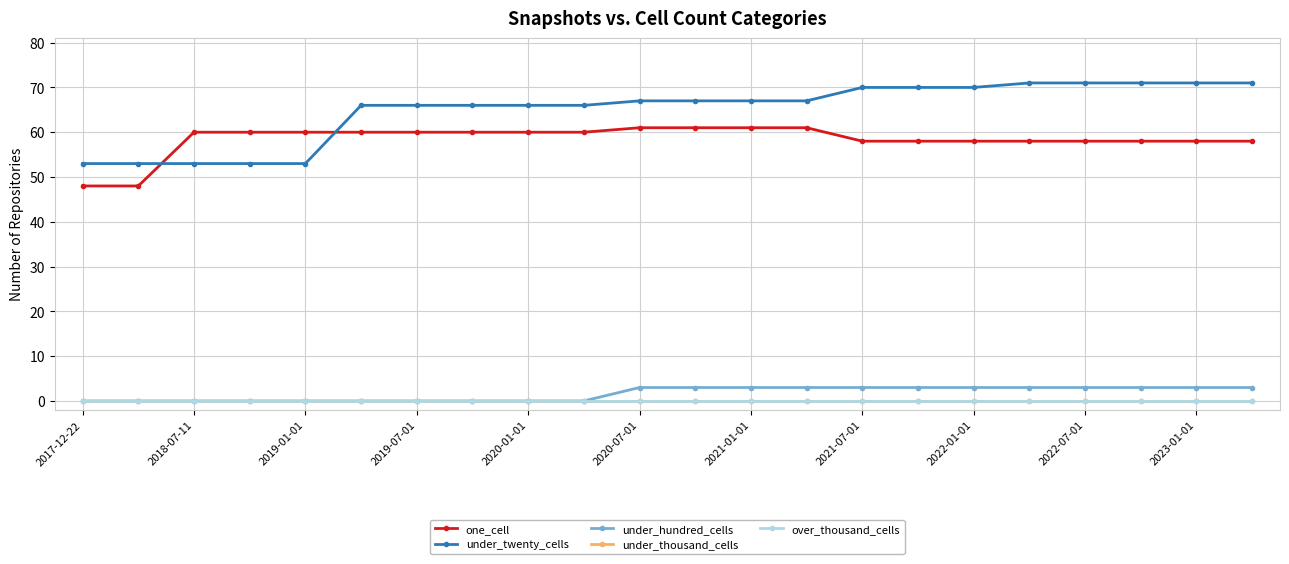

How many lines are shown in the chart?

5